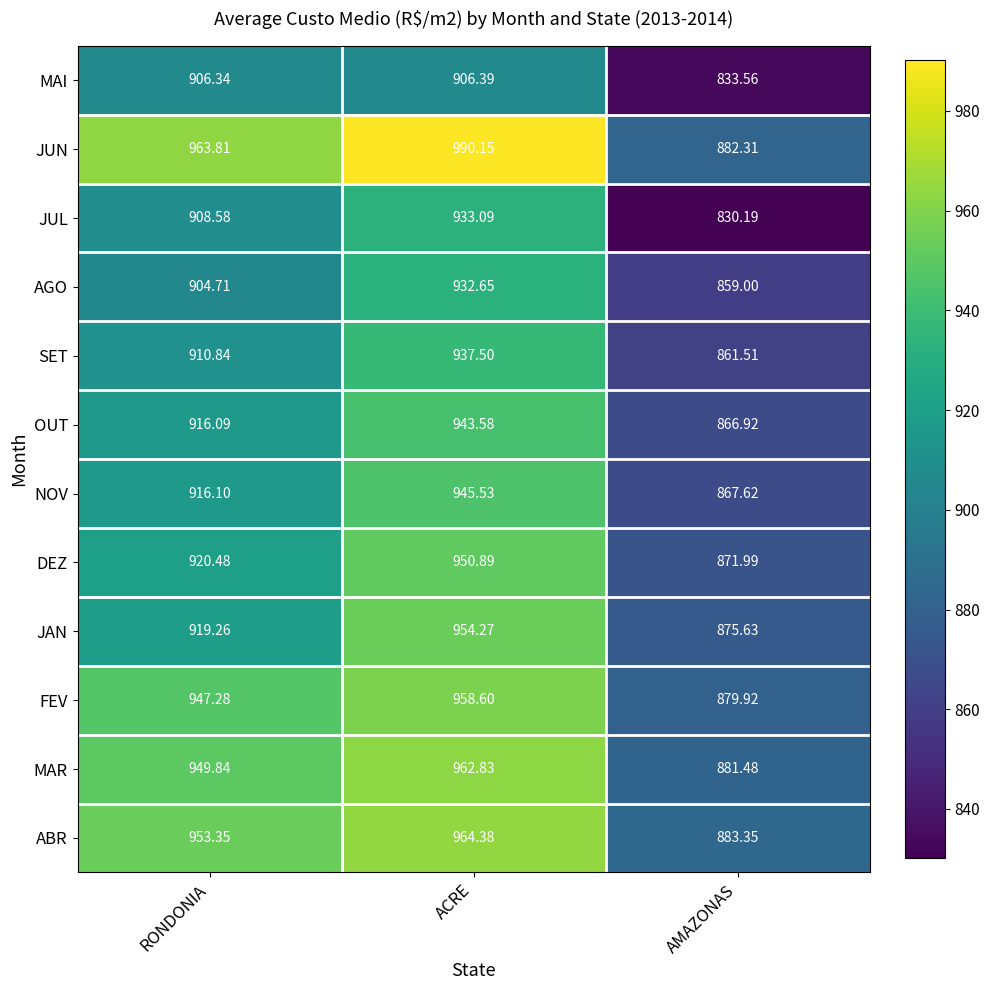

At which category is the sum across all series the highest?

ACRE